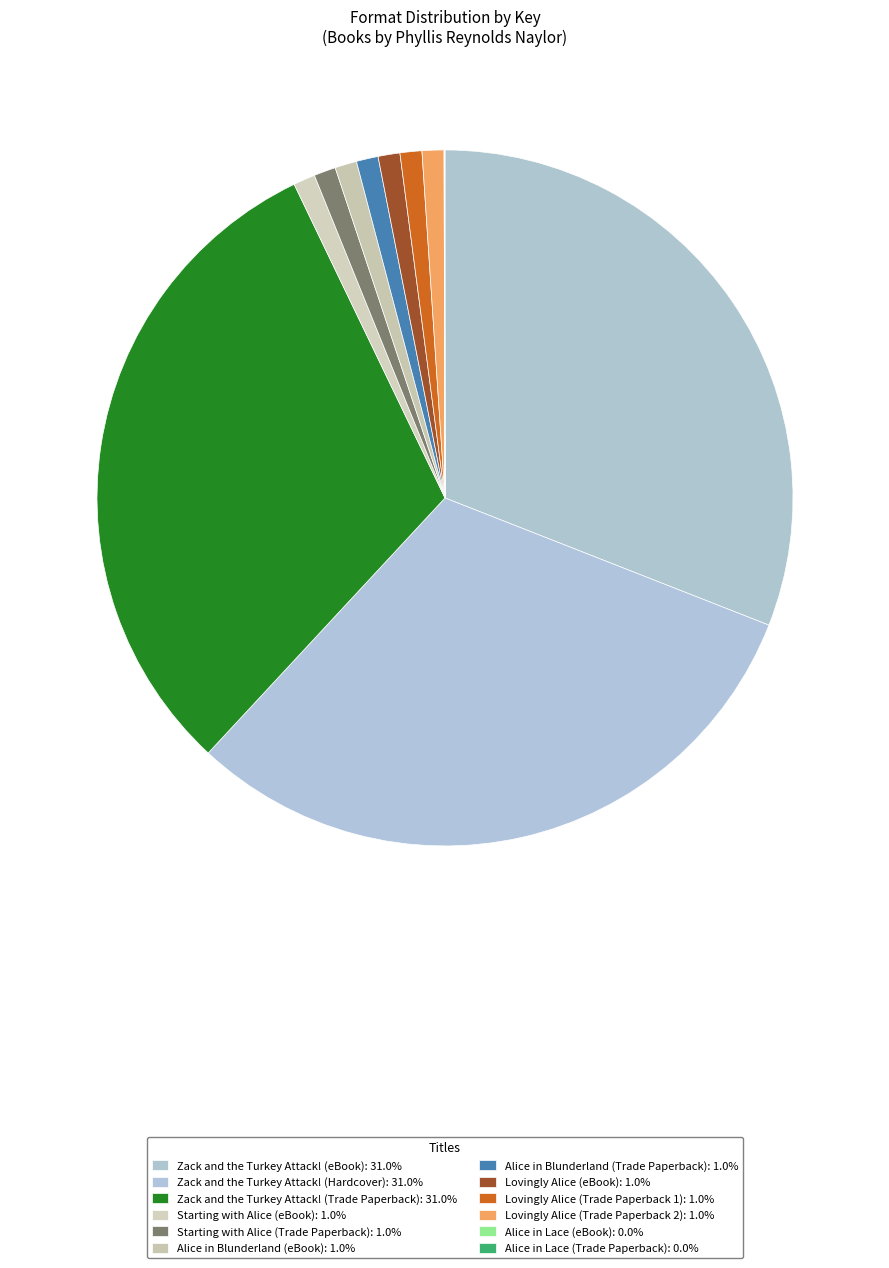

Is the sum of Alice in Blunderland (Trade Paperback) and Alice in Blunderland (eBook) greater than half?

No